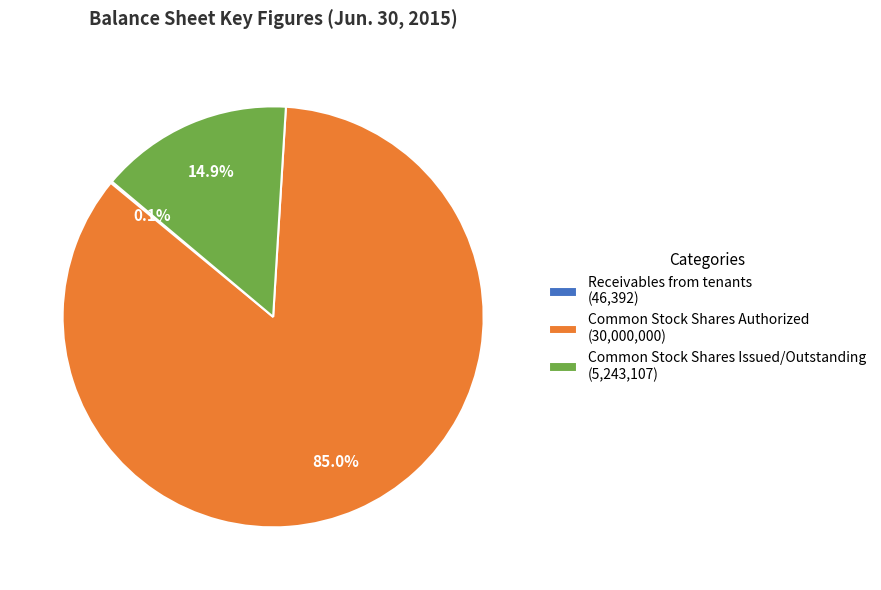

Is there any slice that represents more than half of the pie?

Yes